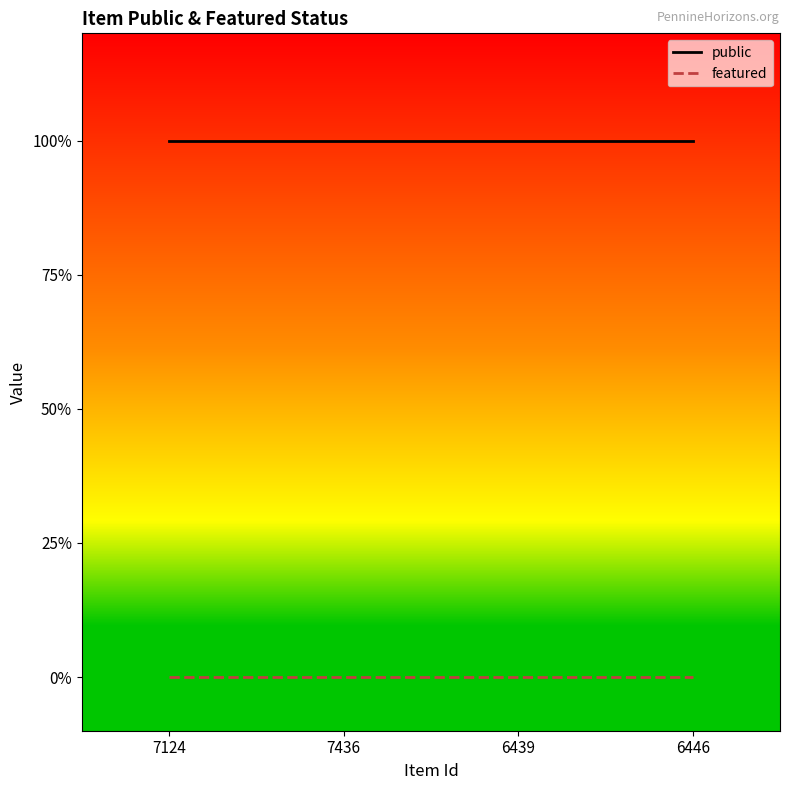

What is the sum of all public values?

4